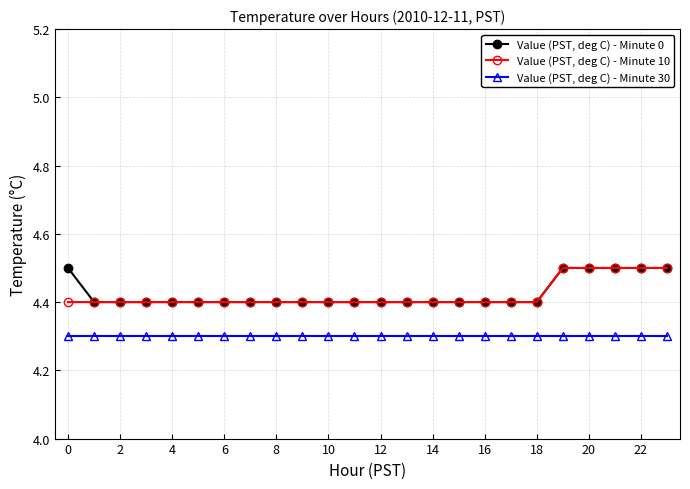

What is the value of the Value (PST, deg C) - Minute 0 point at the 12th from the left?

4.4